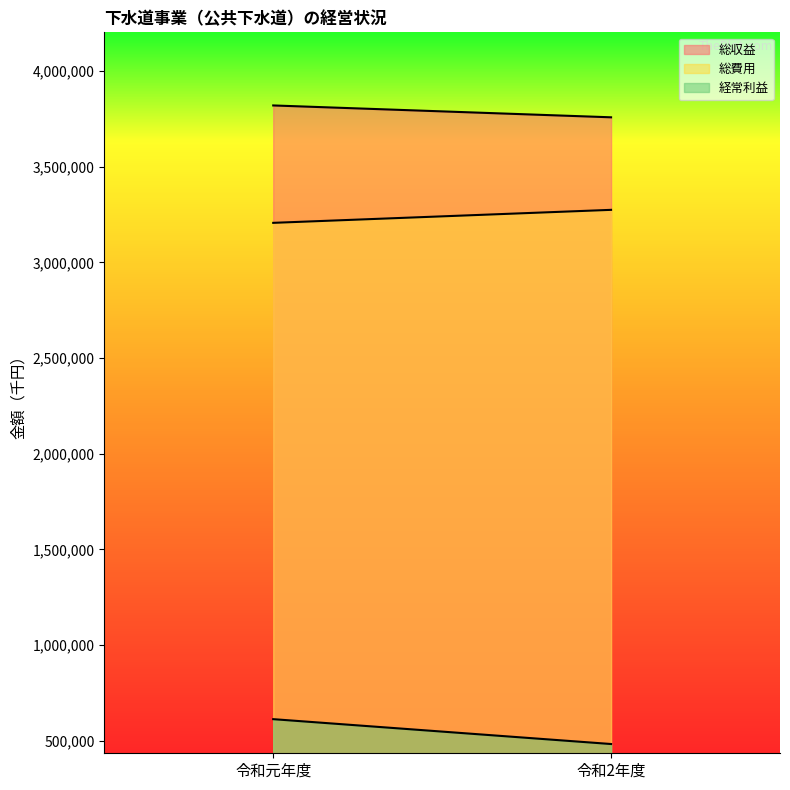

Count the number of categories in the chart.

2